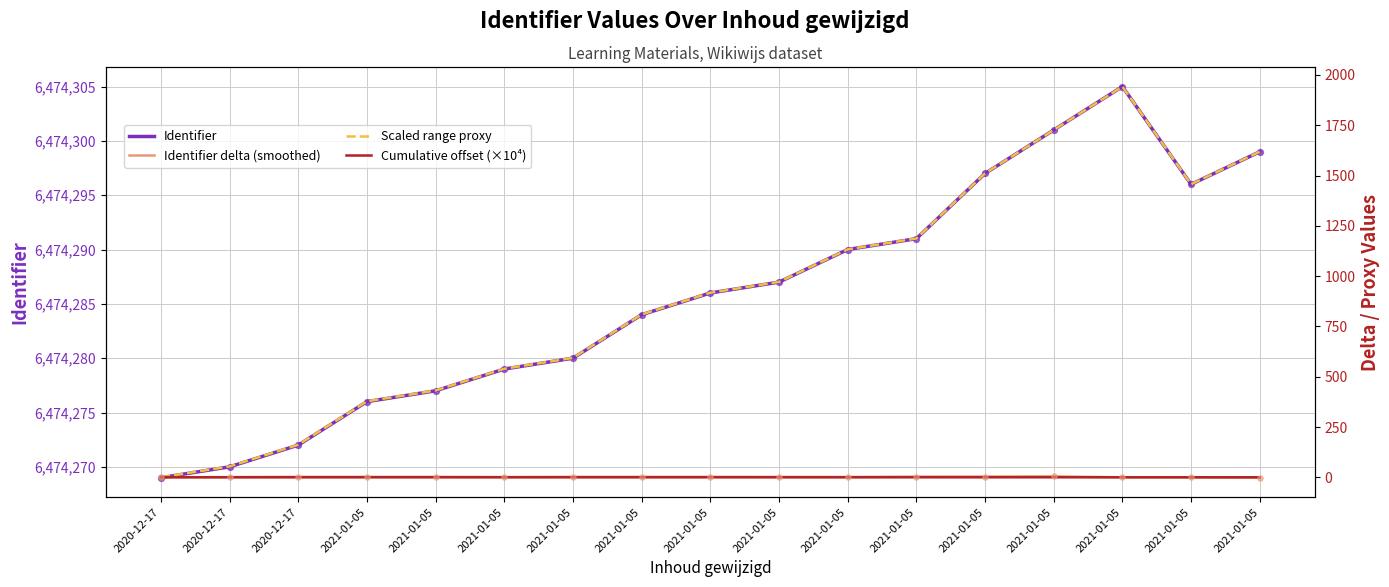

Which series contains the highest Y value?

Identifier